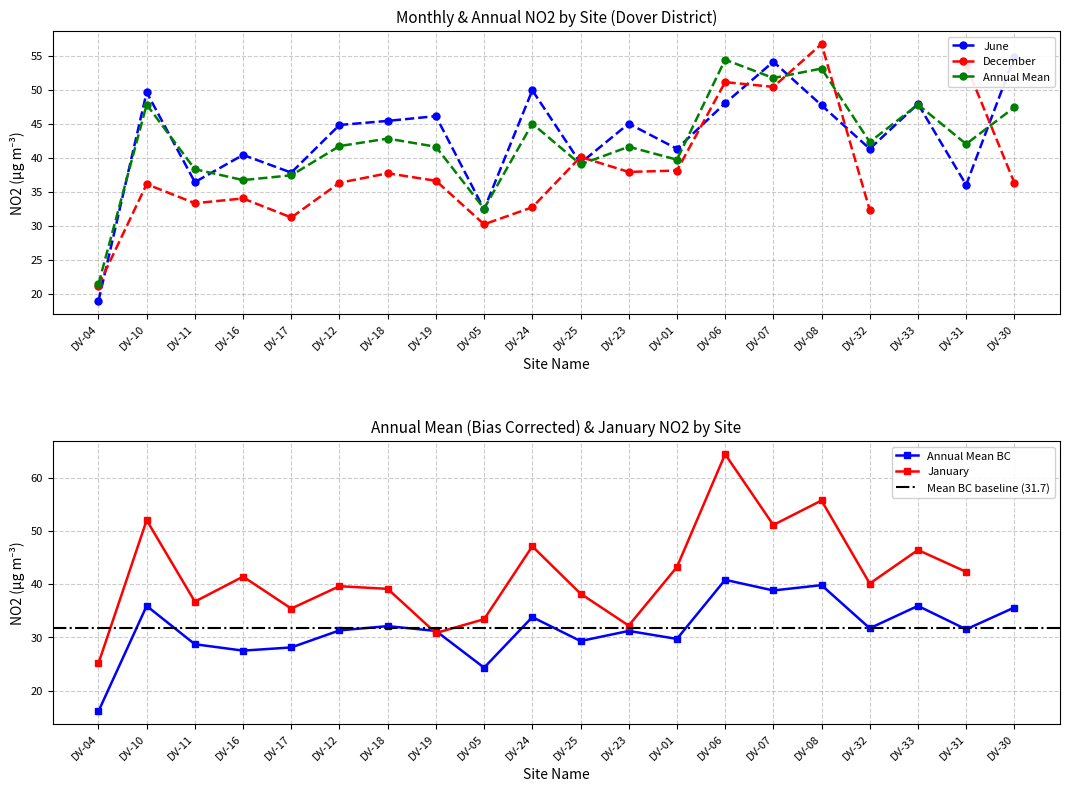

True or false: Annual Mean and Annual Mean BC intersect in this chart.

False